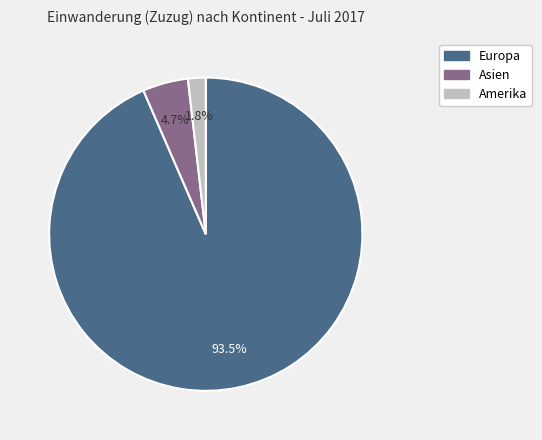

Does any single category account for the majority?

Yes